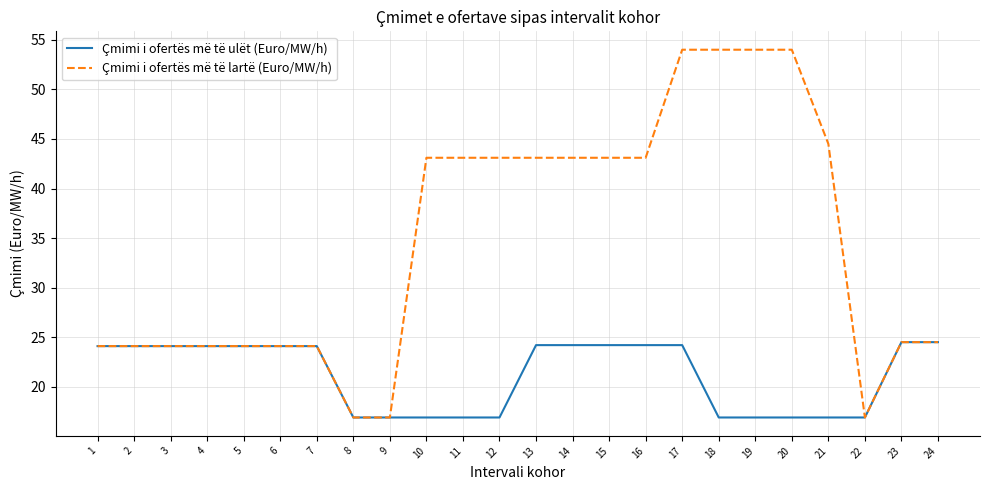

What is the smallest value displayed?

16.9